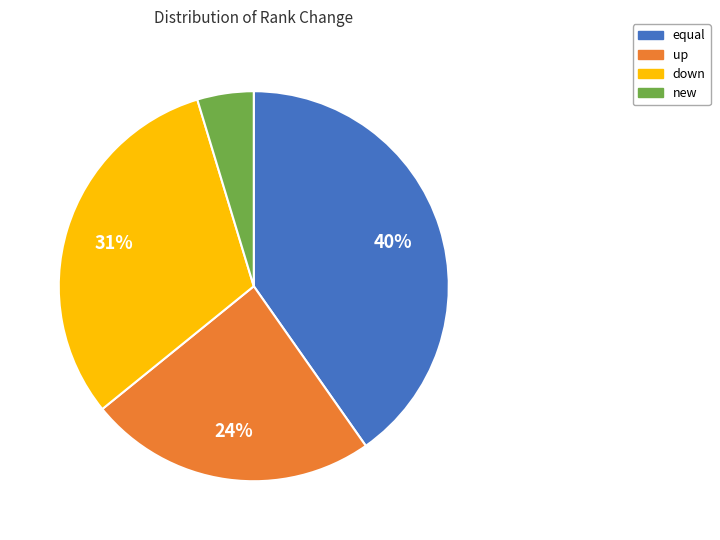

What percentage is the new slice, to the nearest percent?

5%